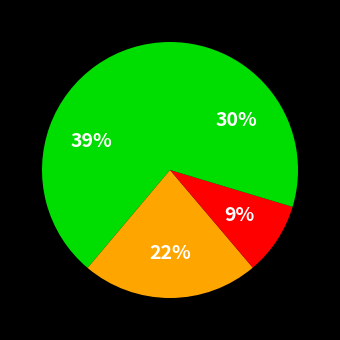

How many segments does this pie chart have?

4